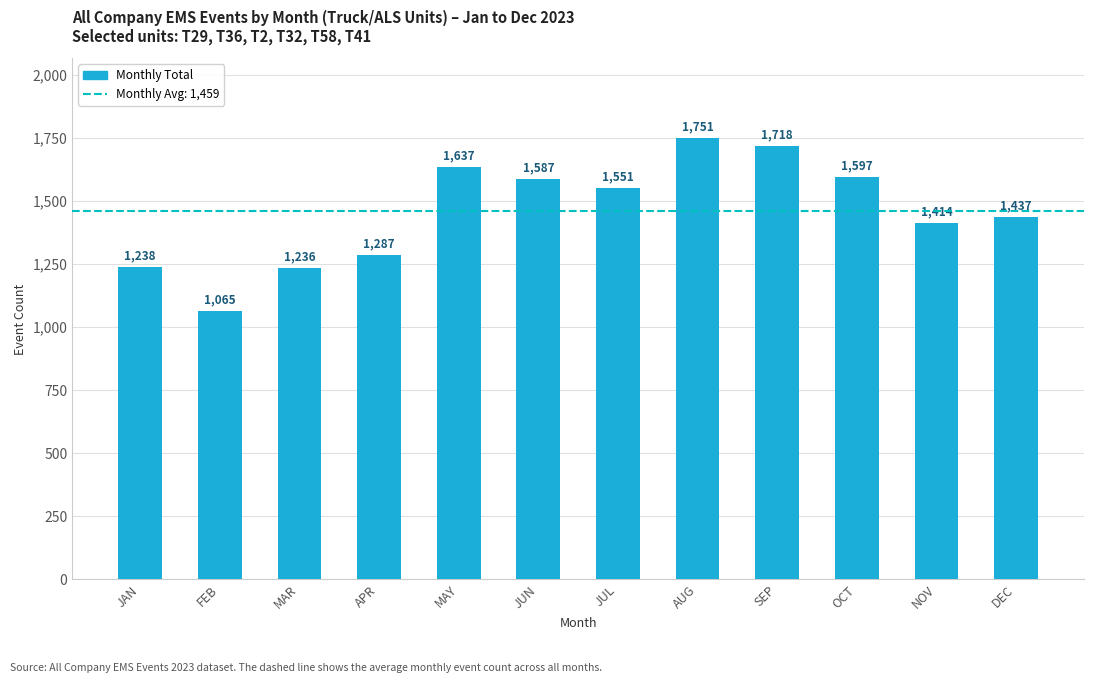

What position from the right is DEC?

1